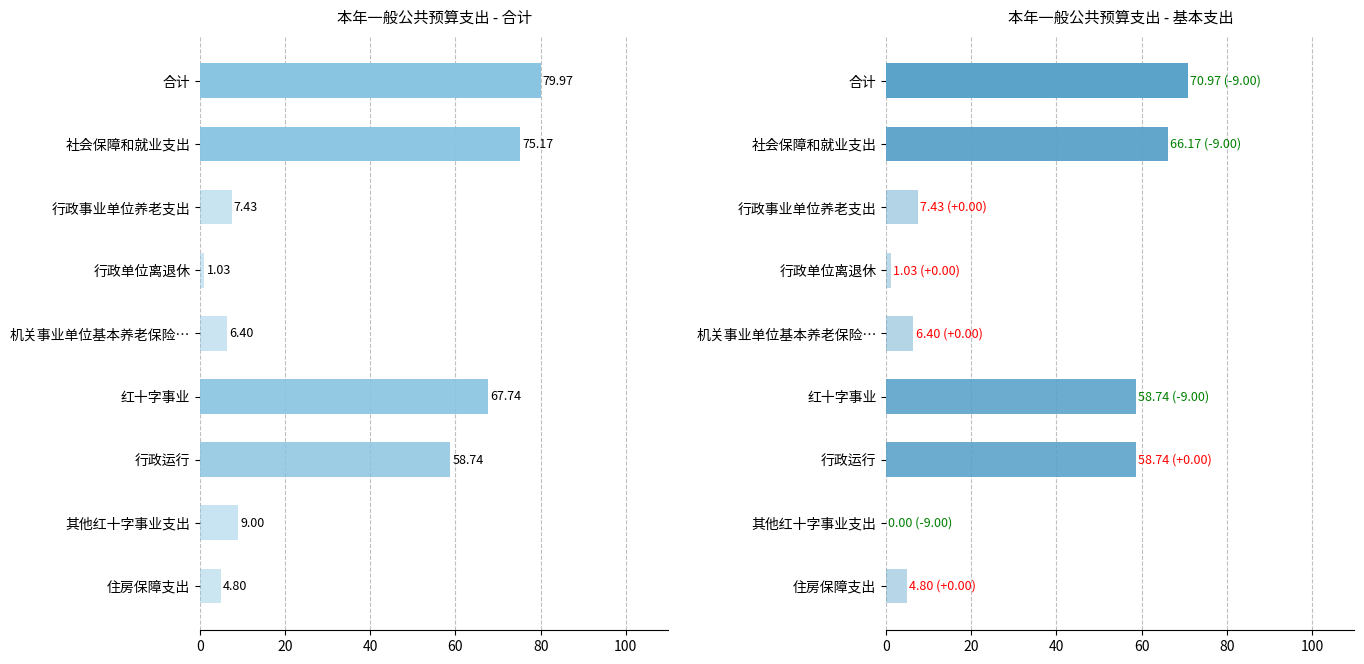

Is the value of 本年一般公共预算支出 - 基本支出 at 住房保障支出 greater than the value of 本年一般公共预算支出 - 合计 at 行政事业单位养老支出?

No